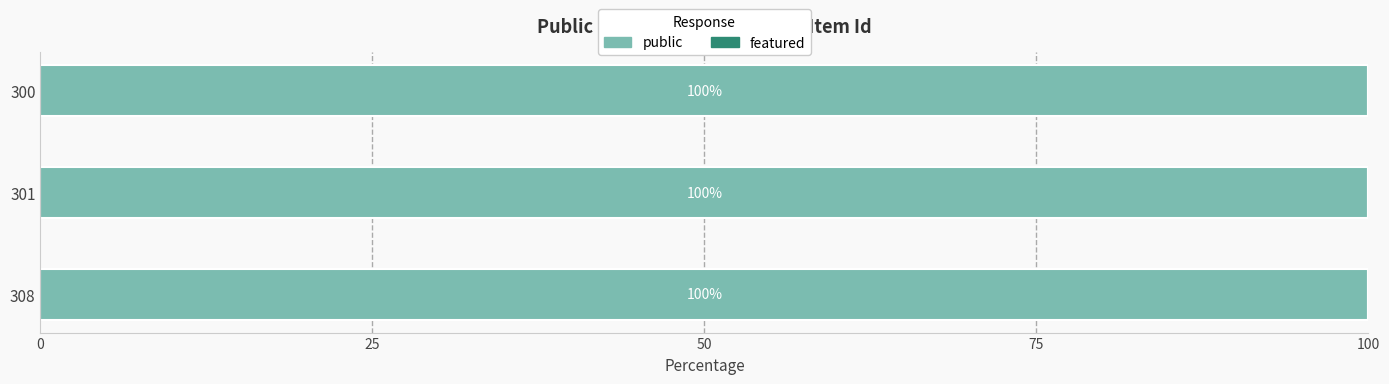

Which label corresponds to the smallest value in the chart?

308